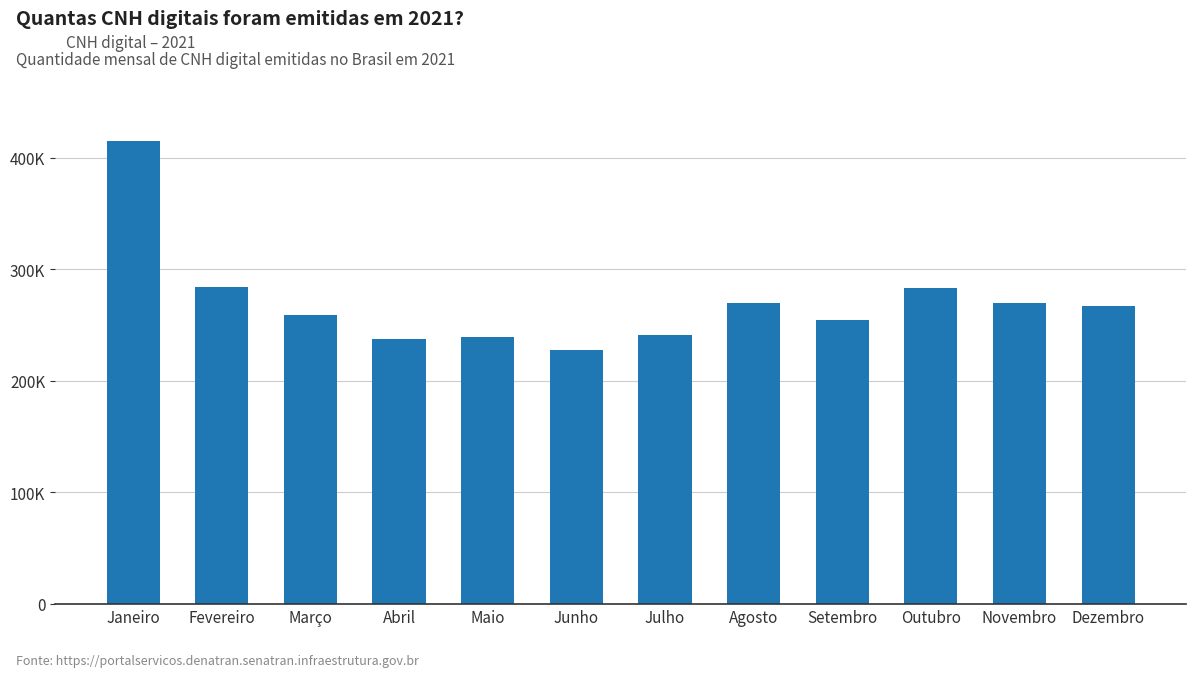

List the labels in order of value, largest first.

Janeiro, Fevereiro, Outubro, Agosto, Novembro, Dezembro, Março, Setembro, Julho, Maio, Abril, Junho